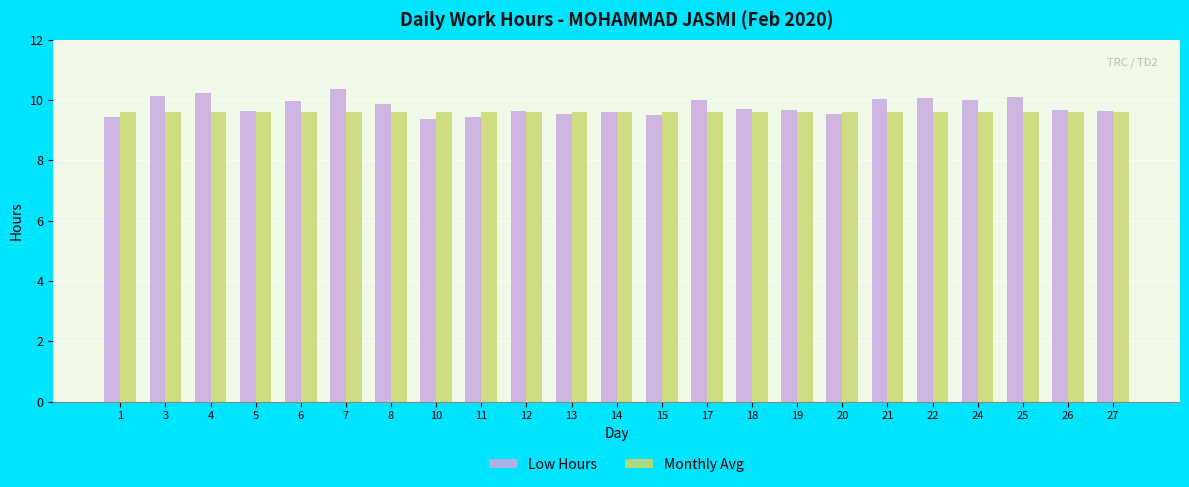

Which series has the widest spread of values?

Low Hours